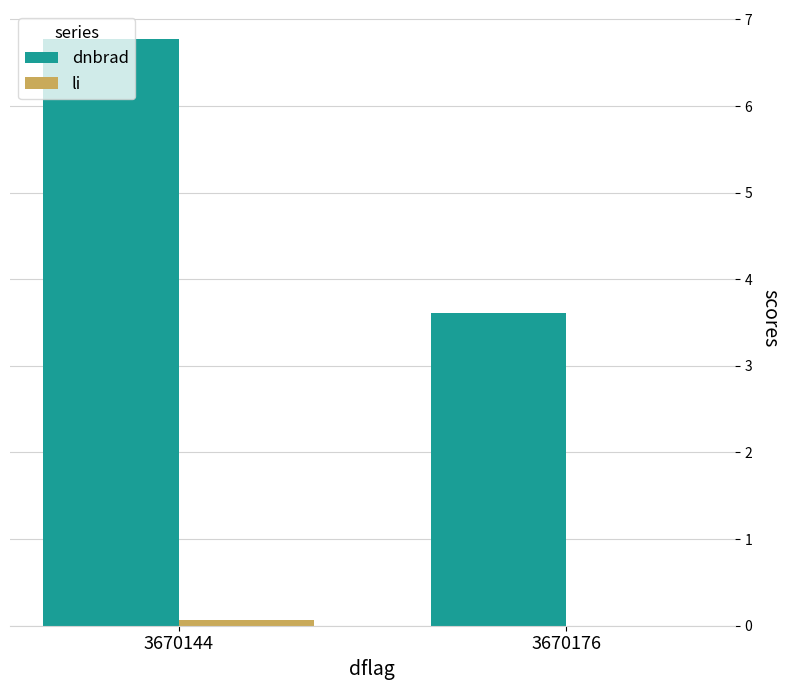

How many groups of bars are there?

2